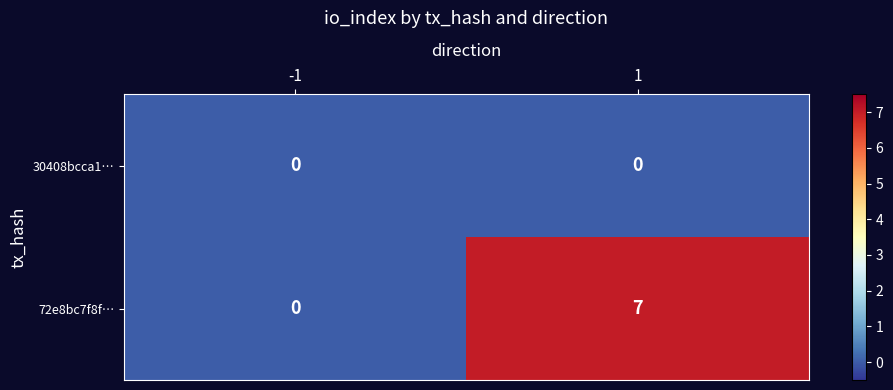

What is the maximum value shown in the chart?

7